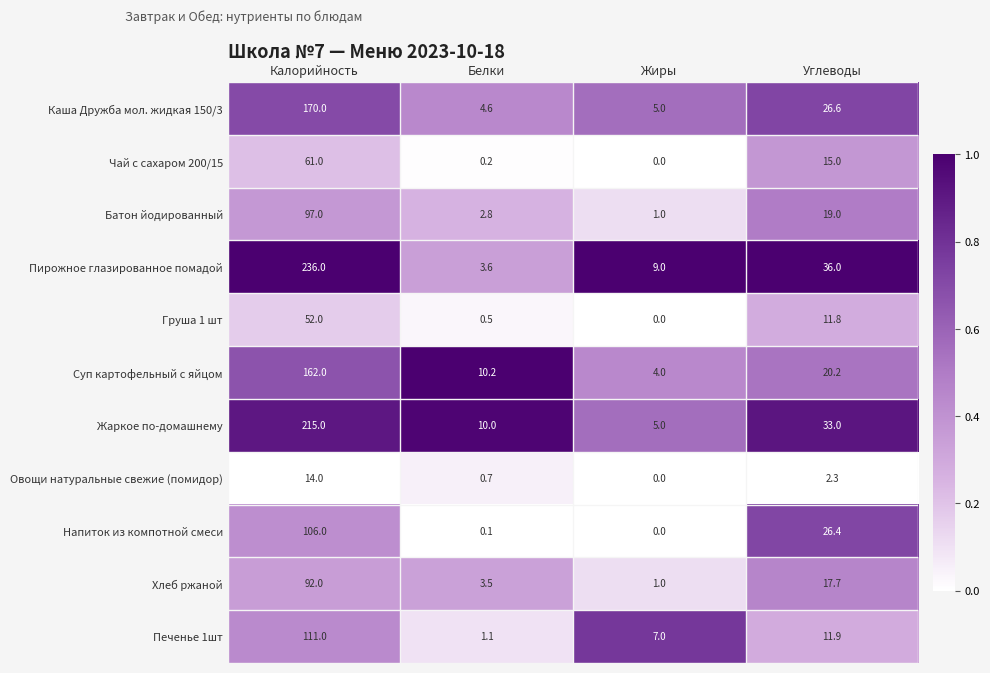

What is the difference between the highest and lowest values at Углеводы?

33.7